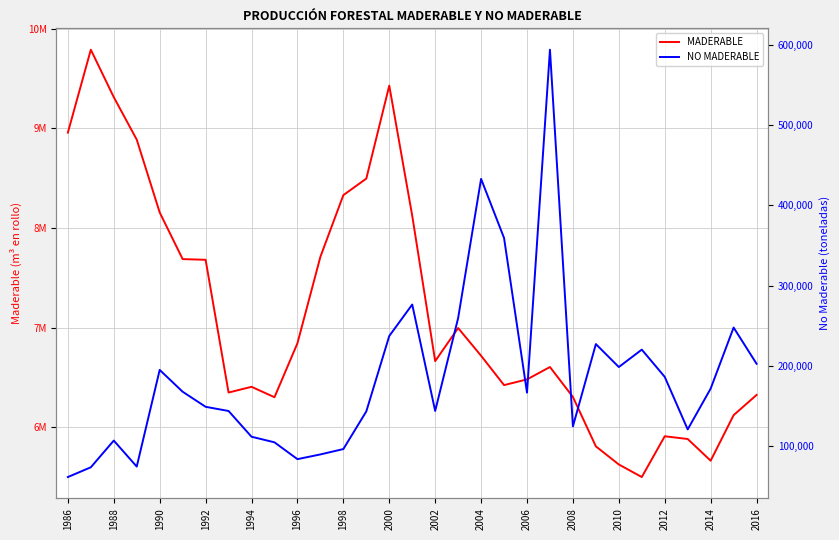

What is the minimum value shown in the chart?

61049